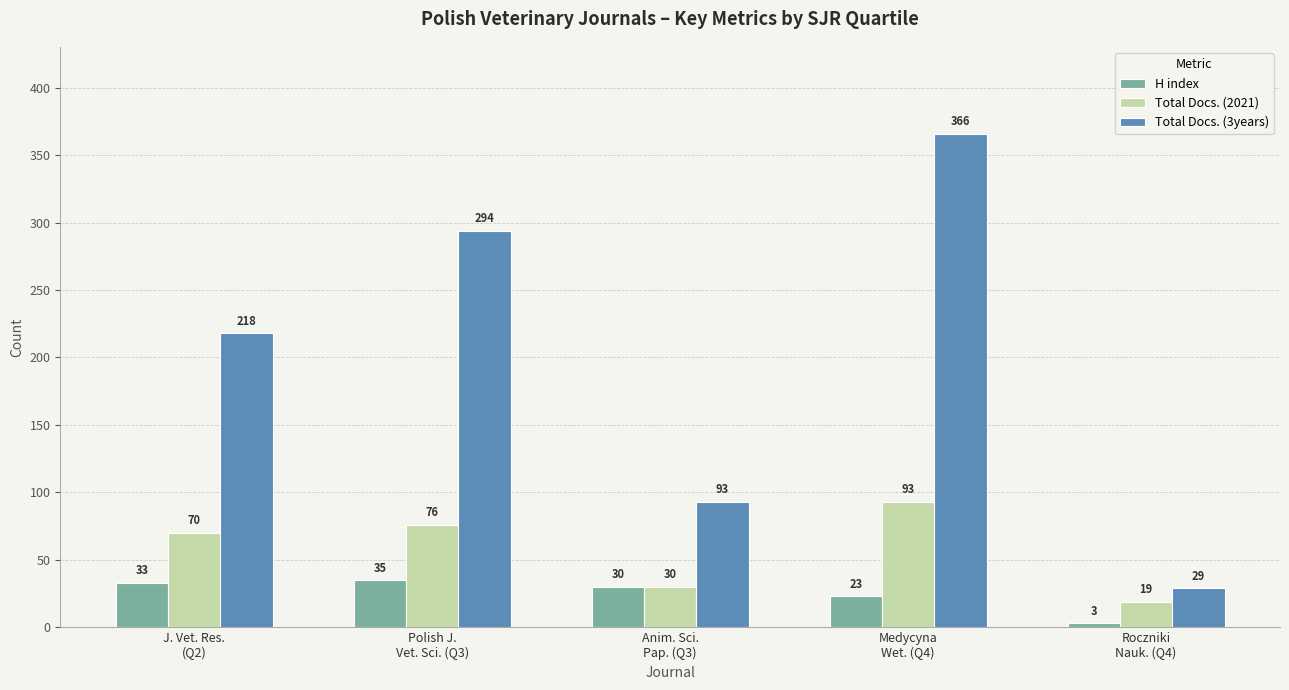

Which series has the widest spread of values?

Total Docs. (3years)